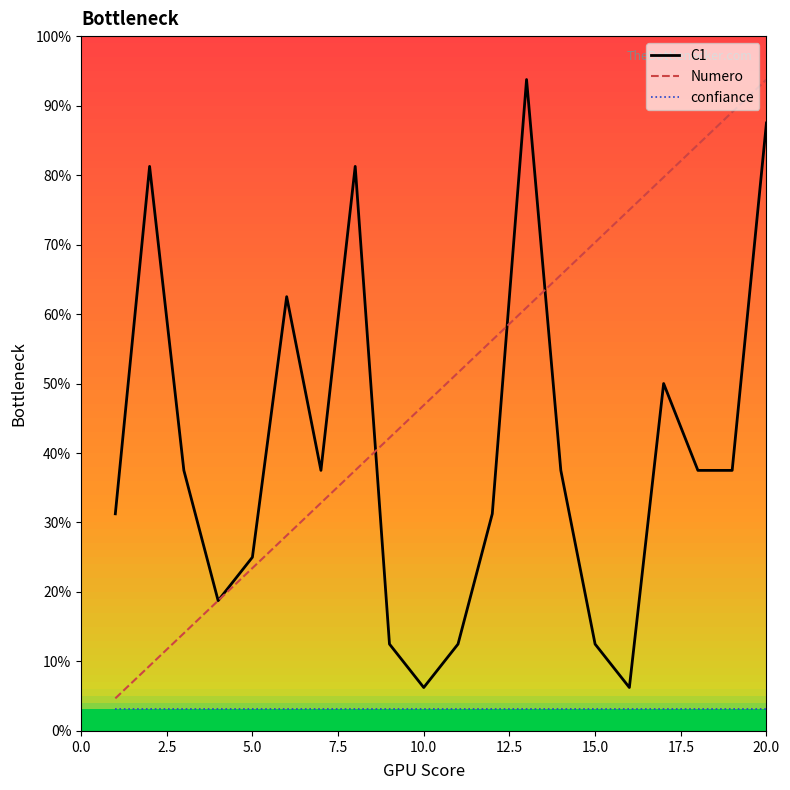

List the series in order of their overall mean, highest first.

Numero, C1, confiance